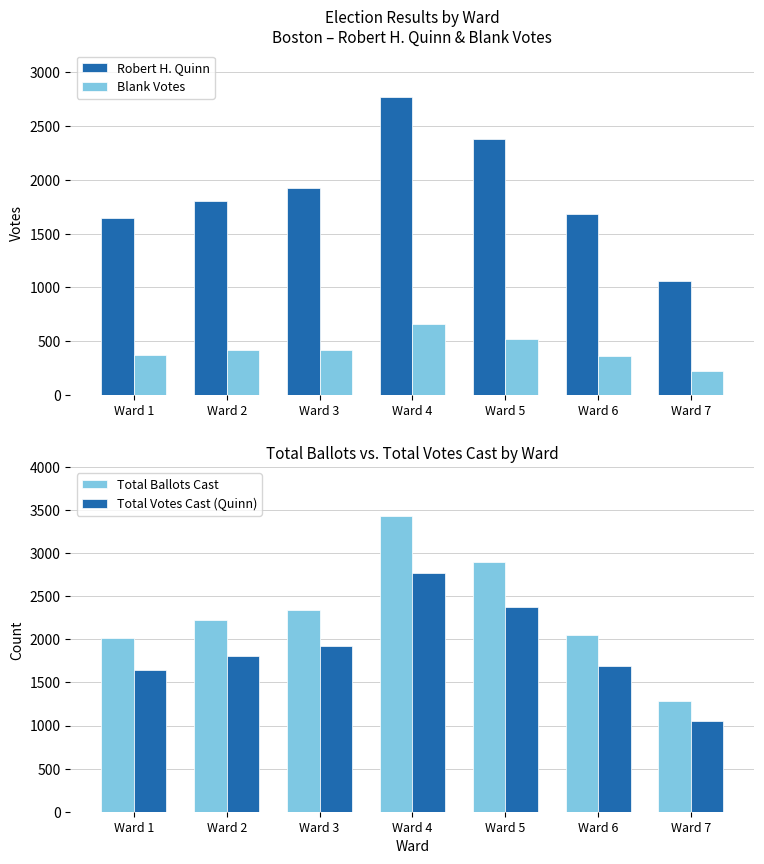

Reading left to right, transcribe all the data shown in this chart.

Robert H. Quinn: 1643	1806	1925	2772	2375	1686	1056
Blank Votes: 373	423	421	661	522	361	224
Total Ballots Cast: 2016	2229	2346	3433	2897	2047	1280
Total Votes Cast (Quinn): 1643	1806	1925	2772	2375	1686	1056